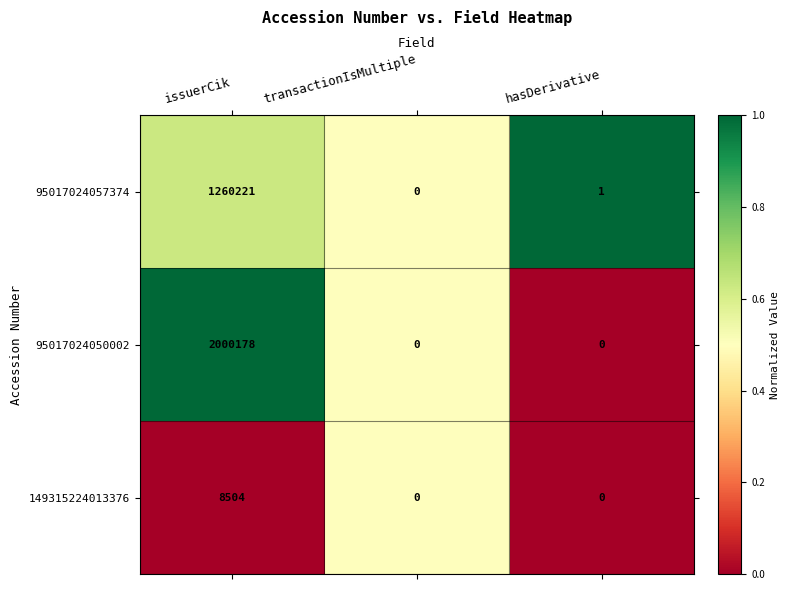

Is it true that 95017024057374 equals 1 at hasDerivative?

True